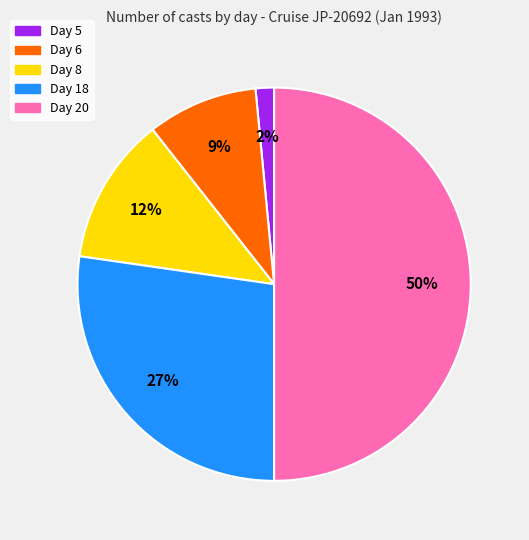

The Day 20 slice represents 50% of the pie. True or false?

True